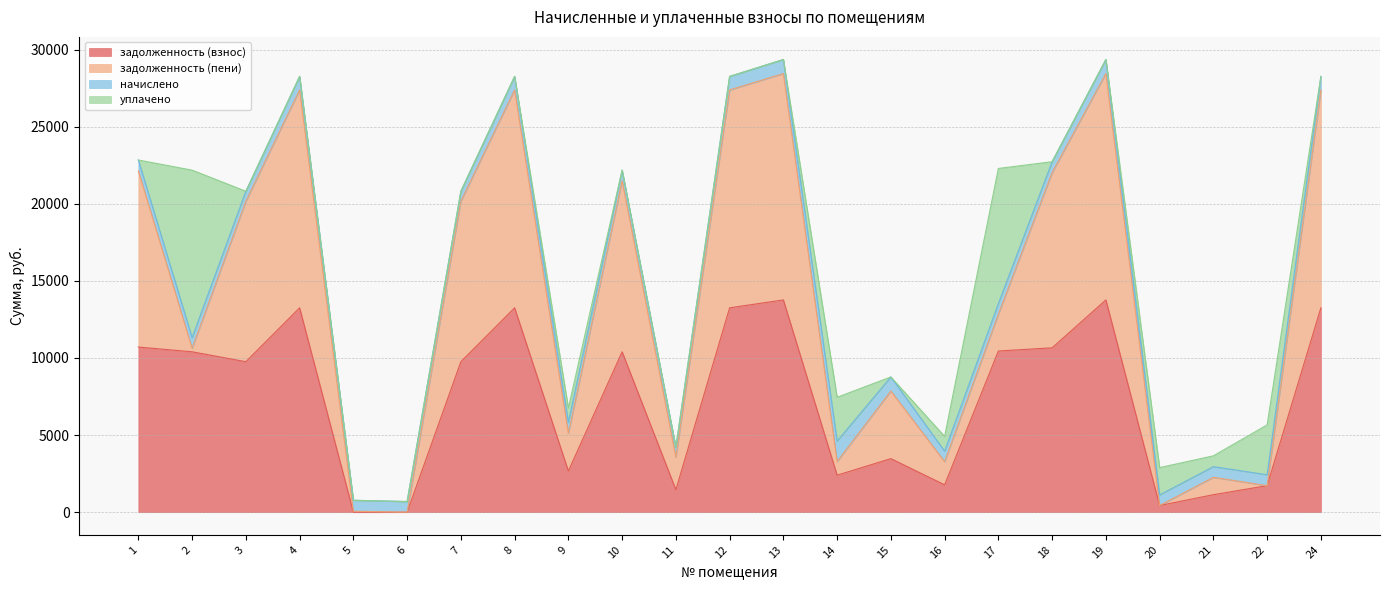

What is the difference between the highest and lowest values at 9?

1959.8